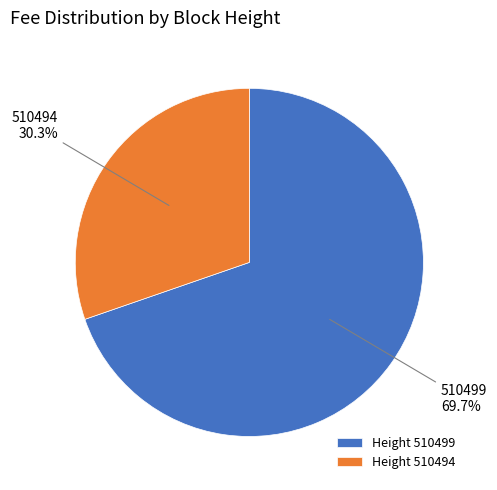

Combined, what portion of the pie is Height 510494 and Height 510499?

100.0%